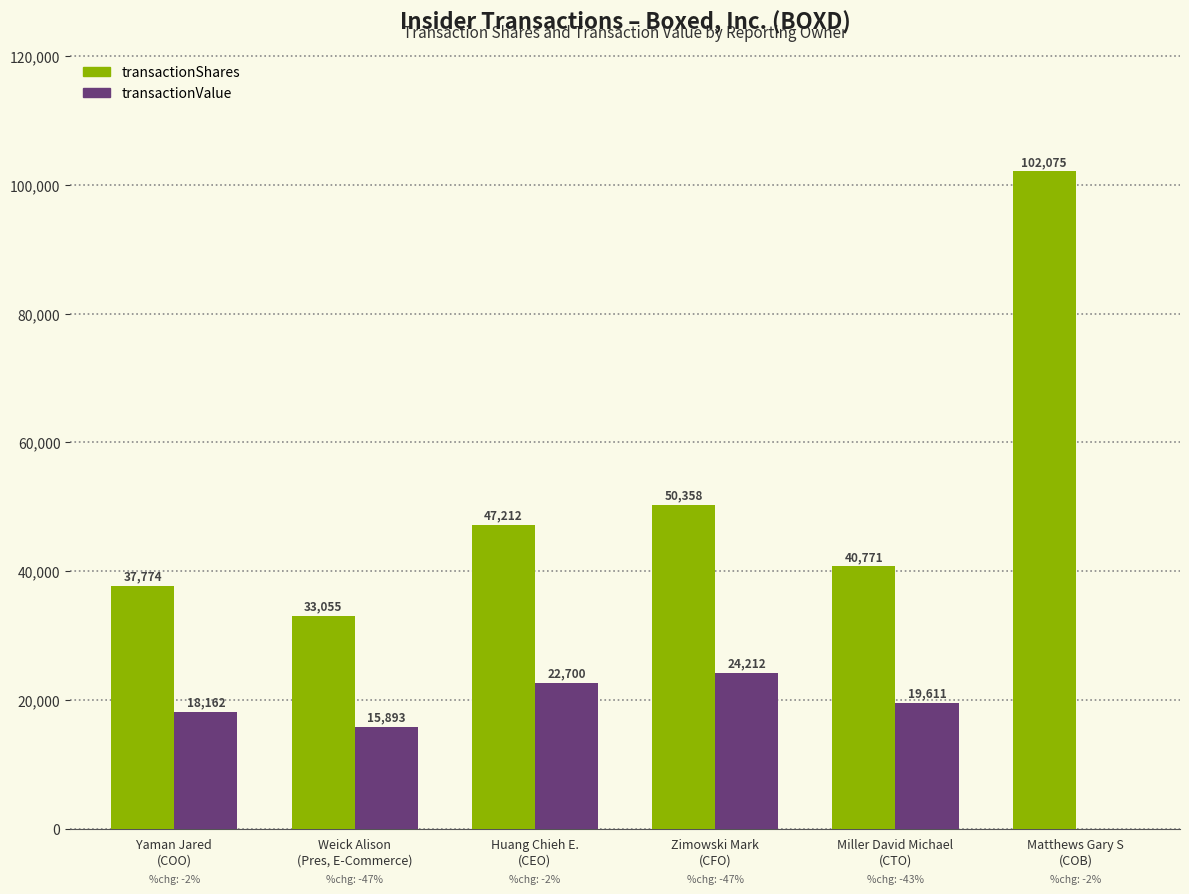

How many distinct data groups are displayed?

2